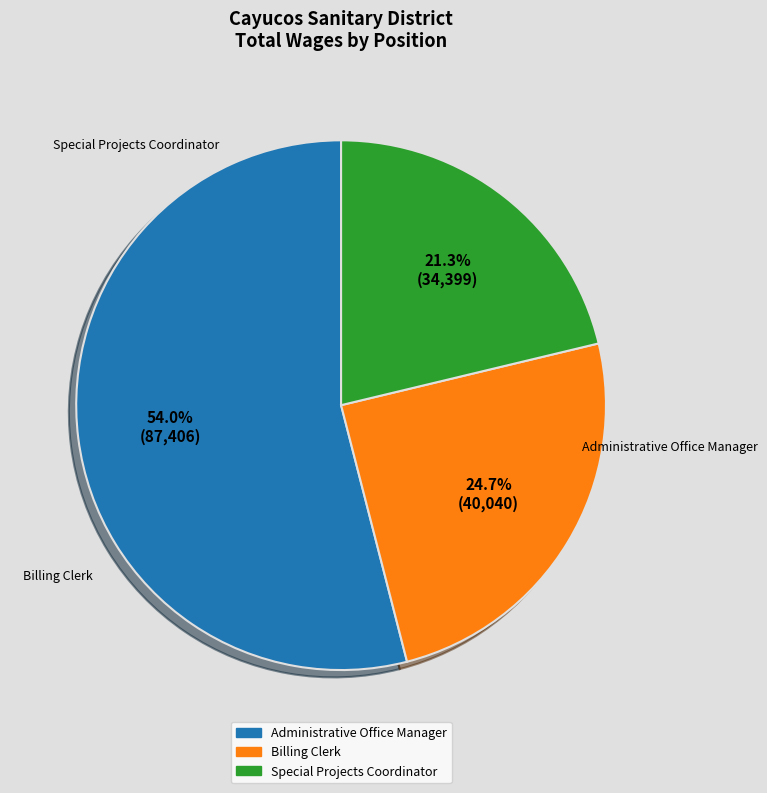

Rank the categories by value from highest to lowest.

Administrative Office Manager, Billing Clerk, Special Projects Coordinator